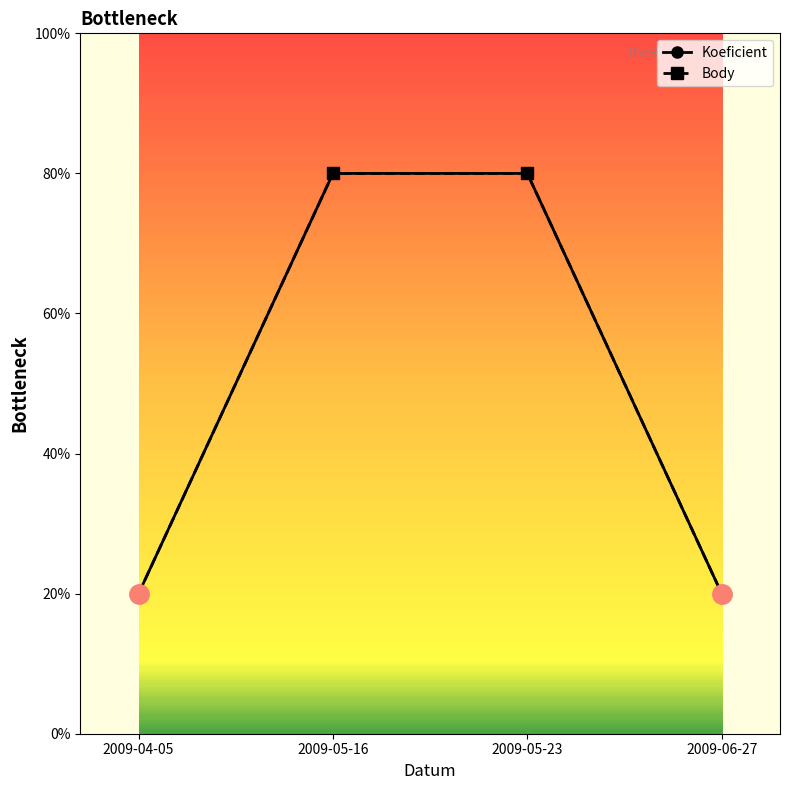

Is this an area chart (filled region under the line)?

No